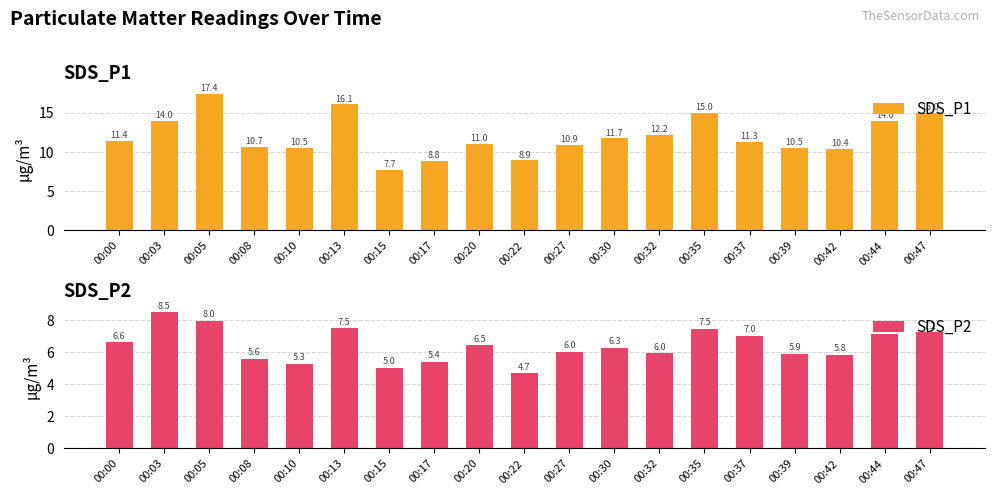

Which series has the largest range (max minus min)?

SDS_P1